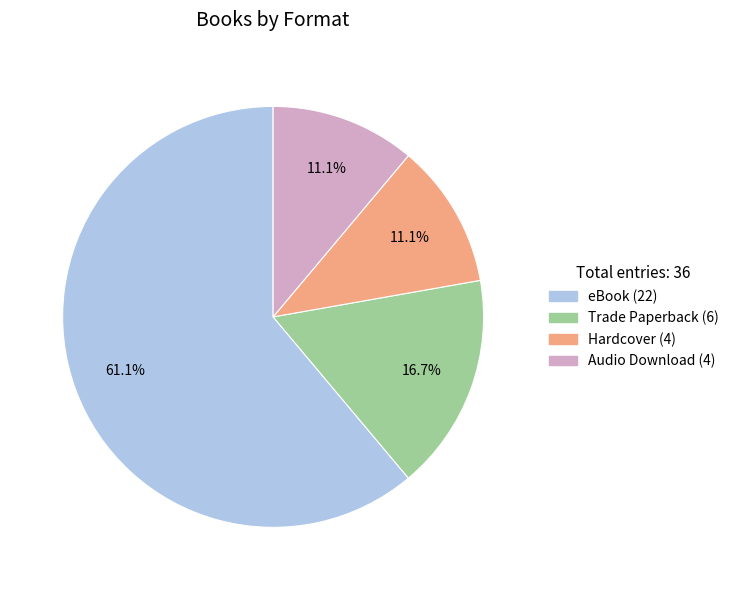

Which slice is the largest?

eBook